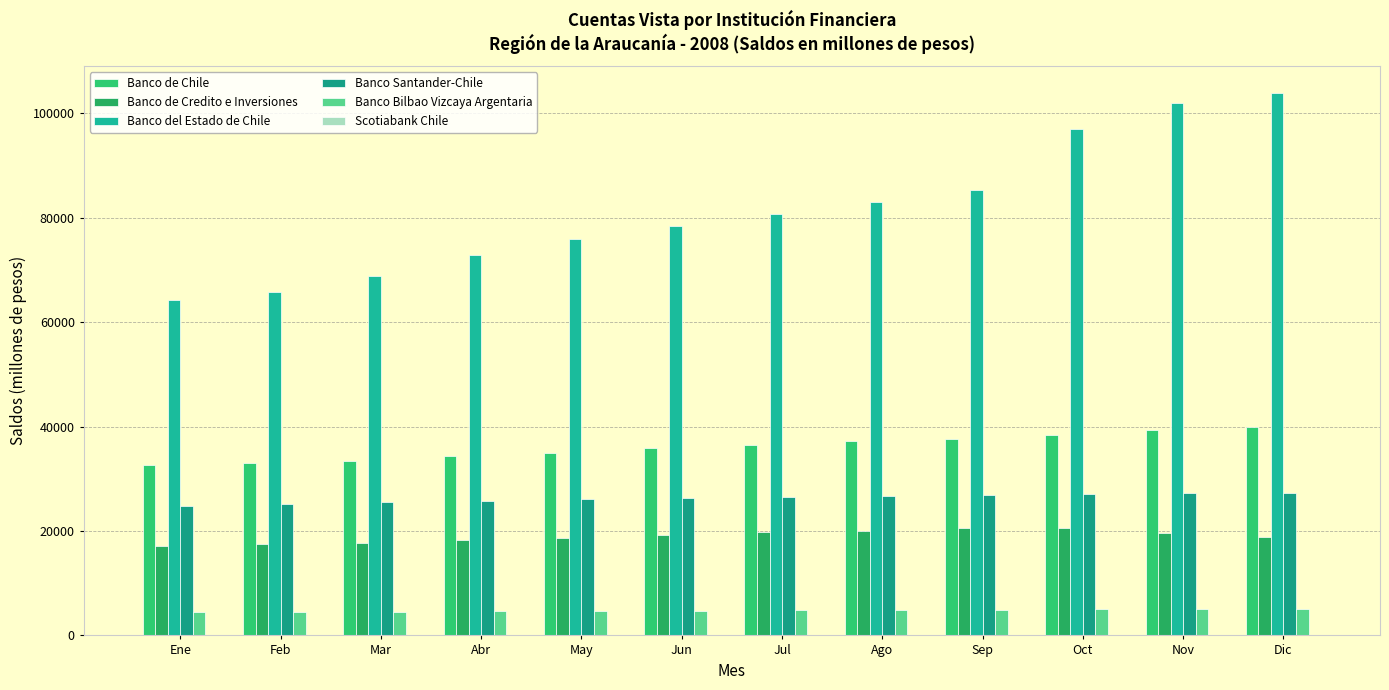

Count the number of categories in the chart.

12